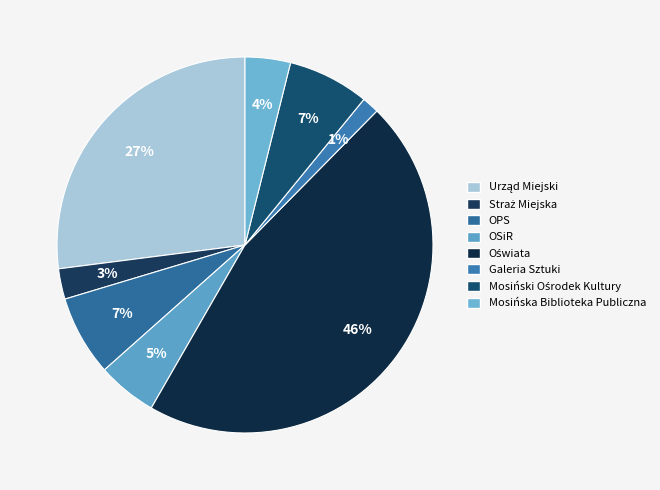

To the nearest percent, what is the average slice percentage?

12%